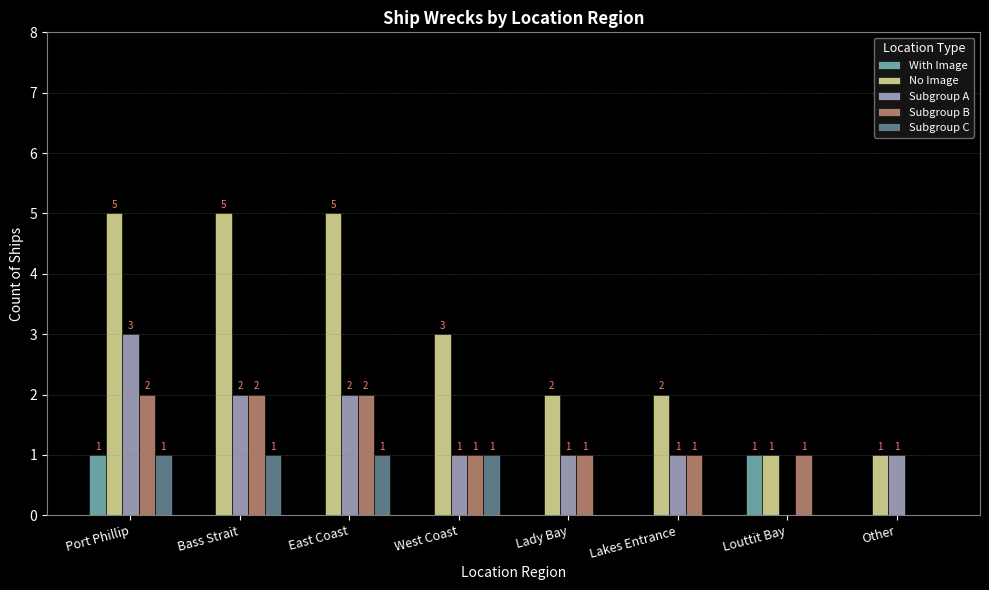

Read the No Image value at East Coast.

5